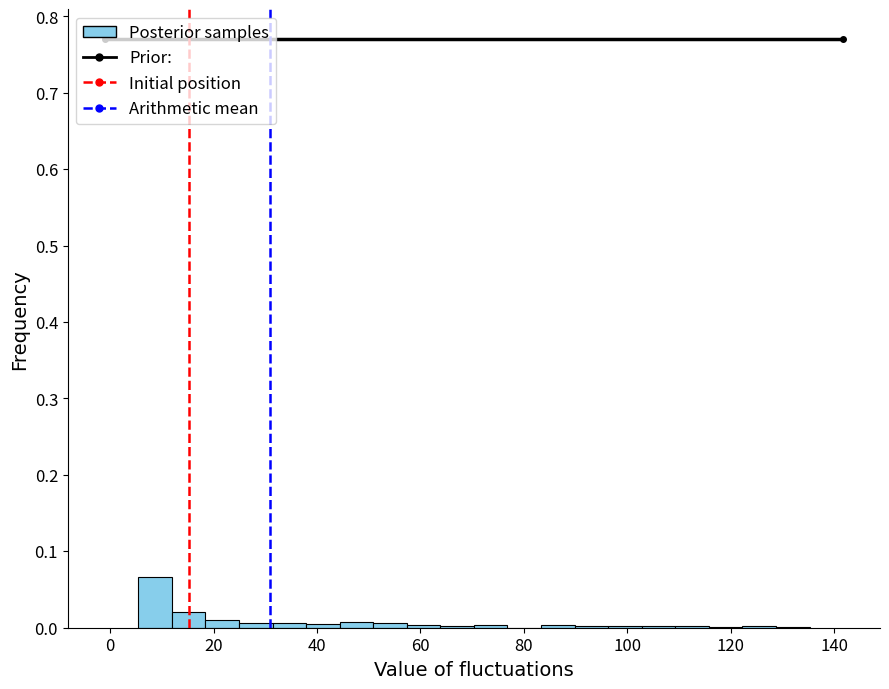

Around what value on the x-axis is the tallest bar? Give the approximate position of its centre, as read against the axis.

8